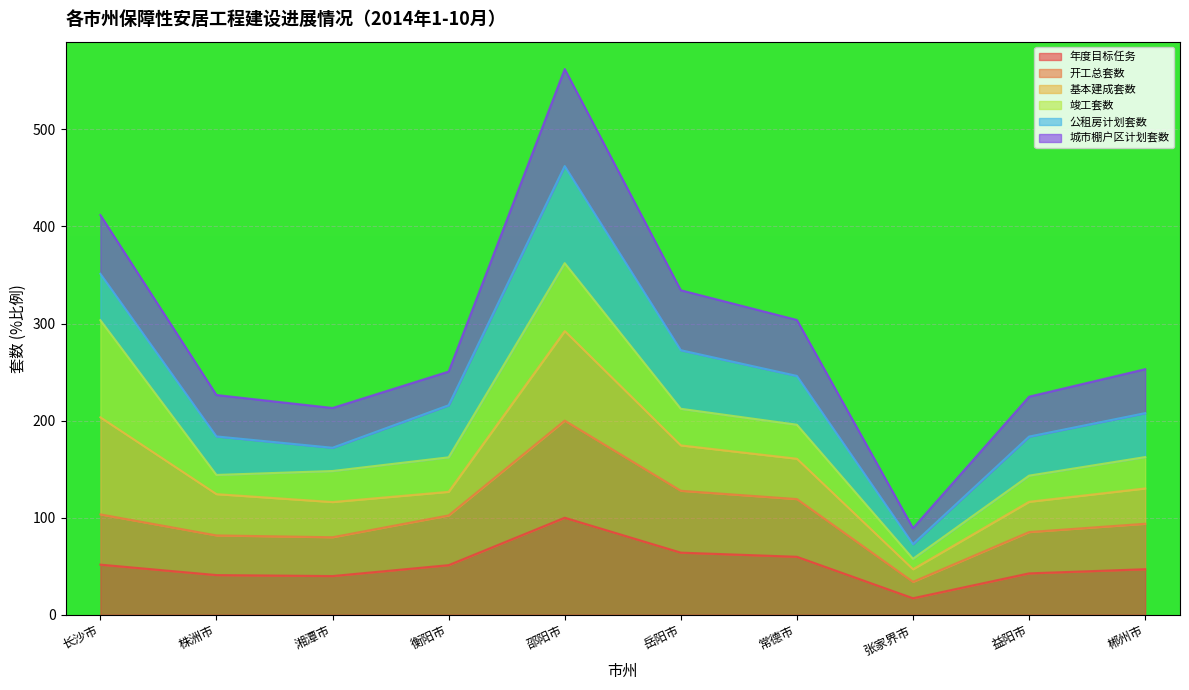

What is the sum of the 年度目标任务 values at 湘潭市 and 益阳市?

82.6